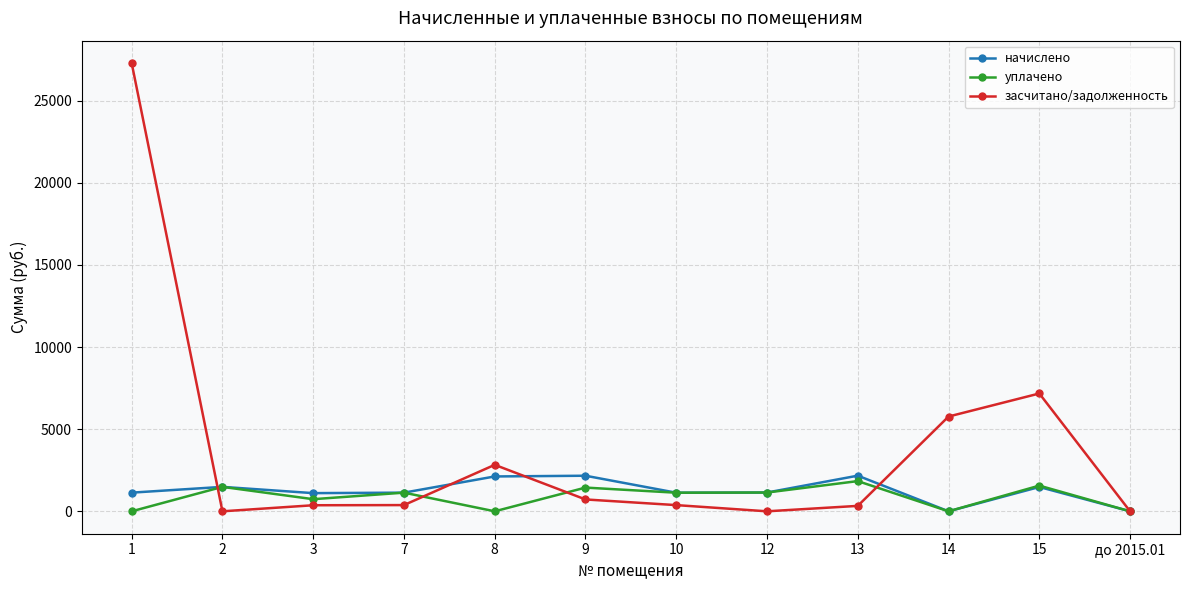

Which series has the largest range (max minus min)?

засчитано/задолженность